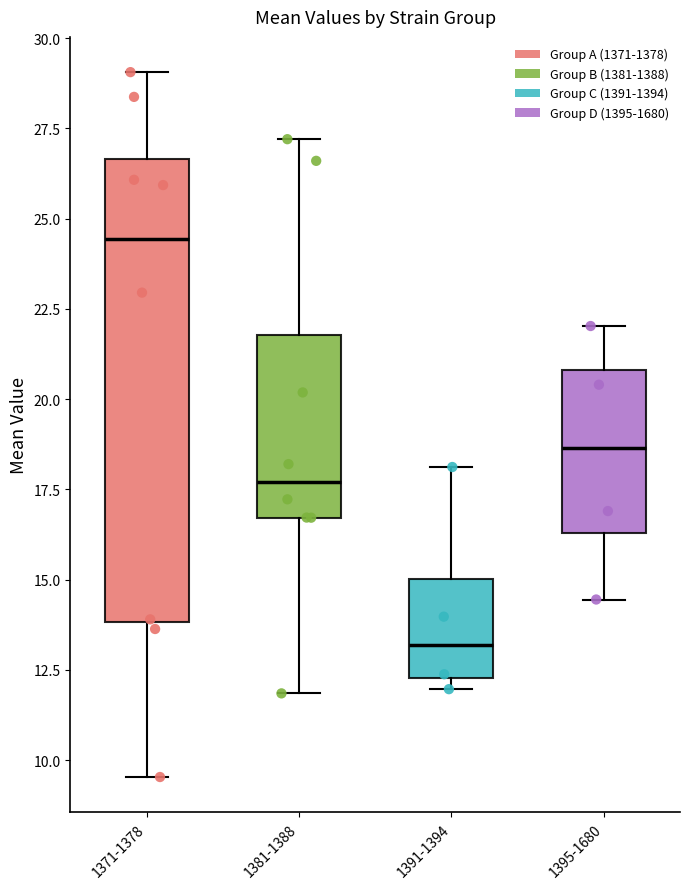

Reading left to right, transcribe this box plot: for each box, give where its median line is, the range the box spans, and where its two whiskers end, as read against the y-axis. The values are not printed on the chart, so give them approximately, as read against the axis.

1371-1378: median 24.5, box 14.0 to 26.5, whiskers 9.5 to 29.0
1381-1388: median 17.5, box 16.5 to 22.0, whiskers 12.0 to 27.0
1391-1394: median 13.0, box 12.5 to 15.0, whiskers 12.0 to 18.0
1395-1680: median 18.5, box 16.5 to 21.0, whiskers 14.5 to 22.0